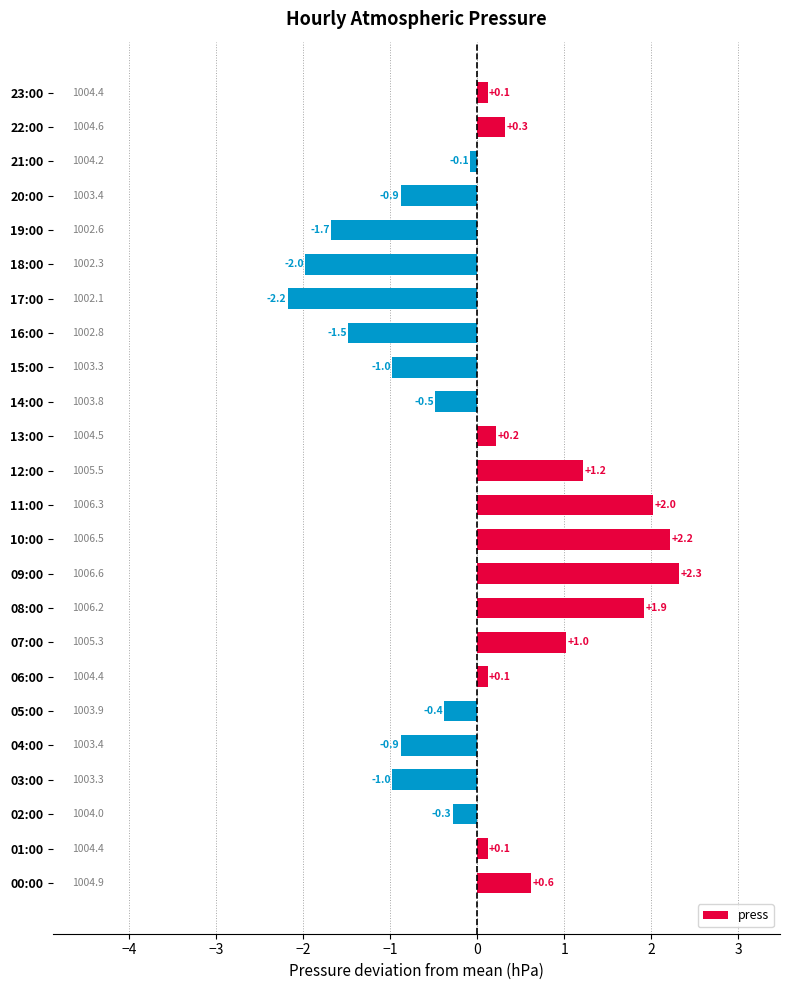

Are the bars grouped side by side (vs. stacked)?

No